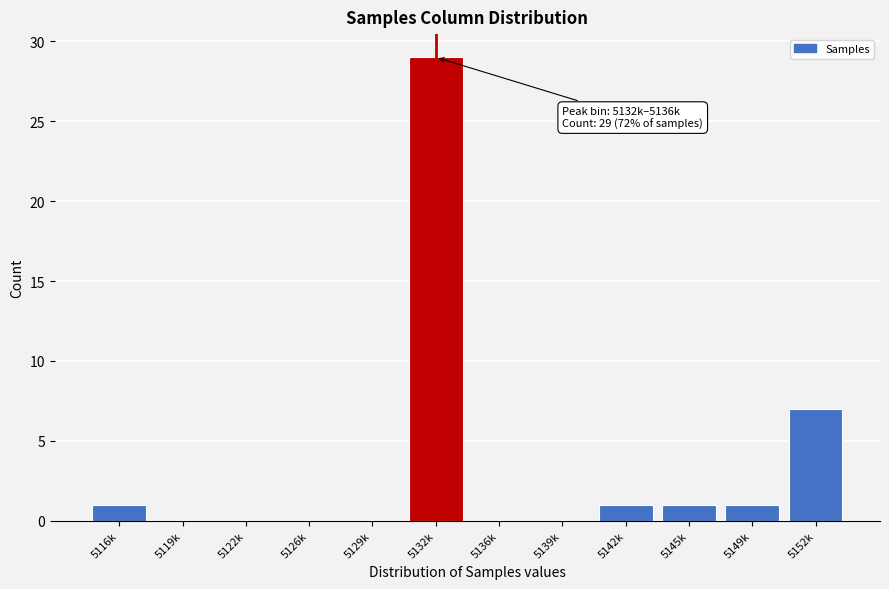

Reading left to right, what are all the values shown in this chart?

5116k=1	5119k=0	5122k=0	5126k=0	5129k=0	5132k=29	5136k=0	5139k=0	5142k=1	5145k=1	5149k=1	5152k=7